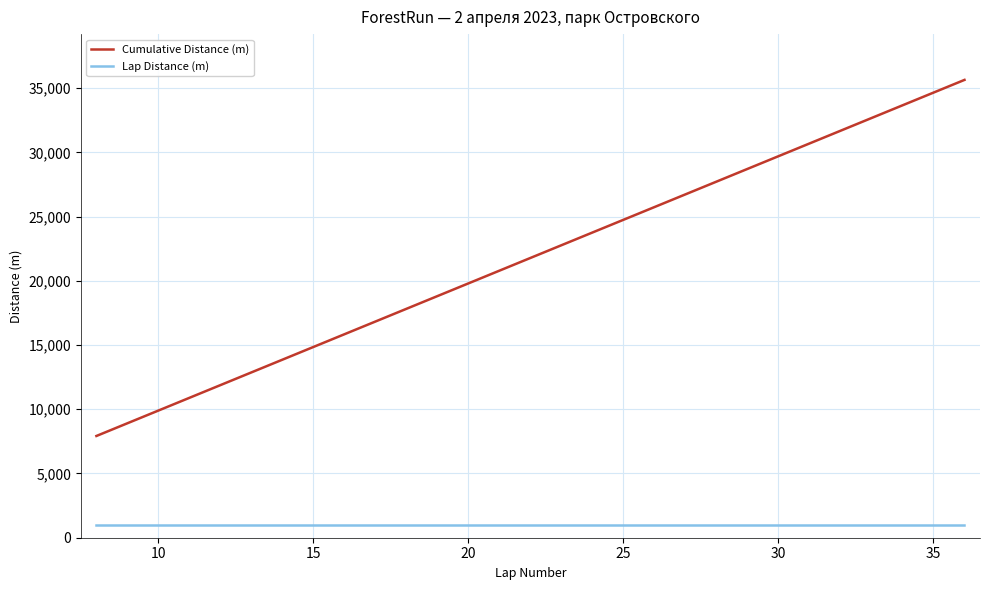

True or false: Cumulative Distance (m) and Lap Distance (m) cross at least once.

False